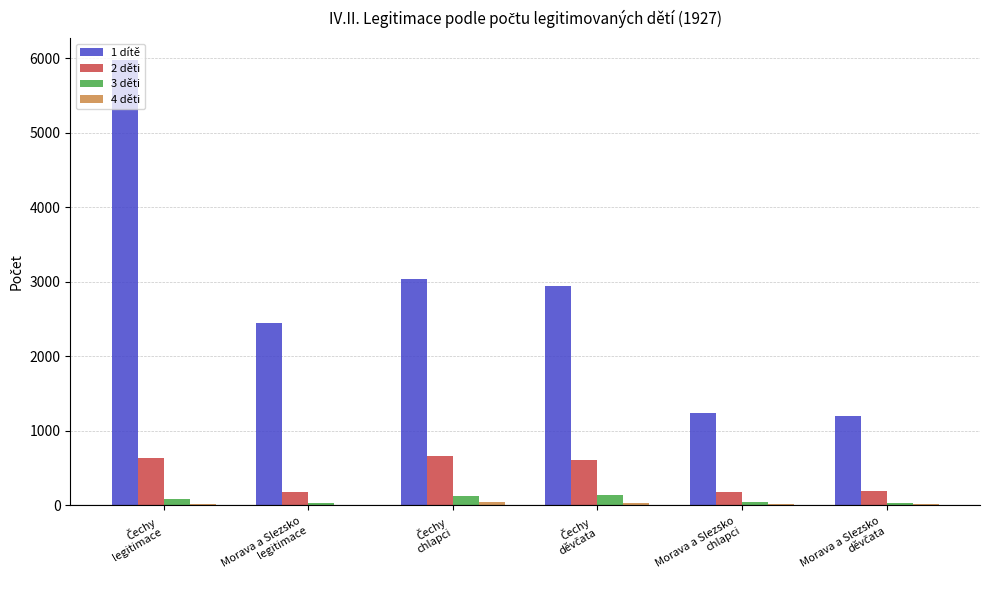

Does the chart contain stacked bars?

No